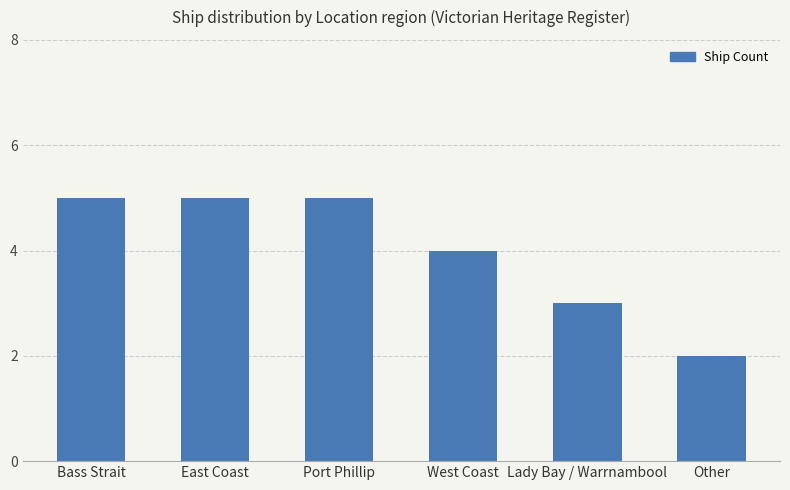

The value at Bass Strait is 5. True or false?

True